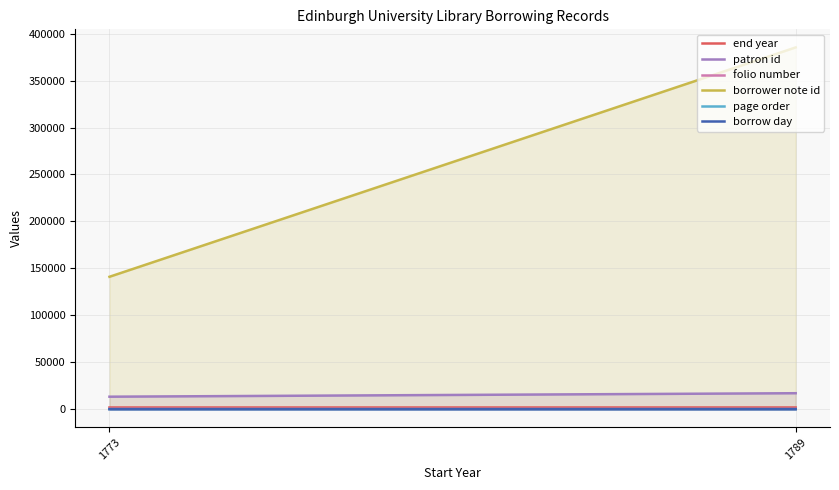

What is the maximum value shown in the chart?

385368